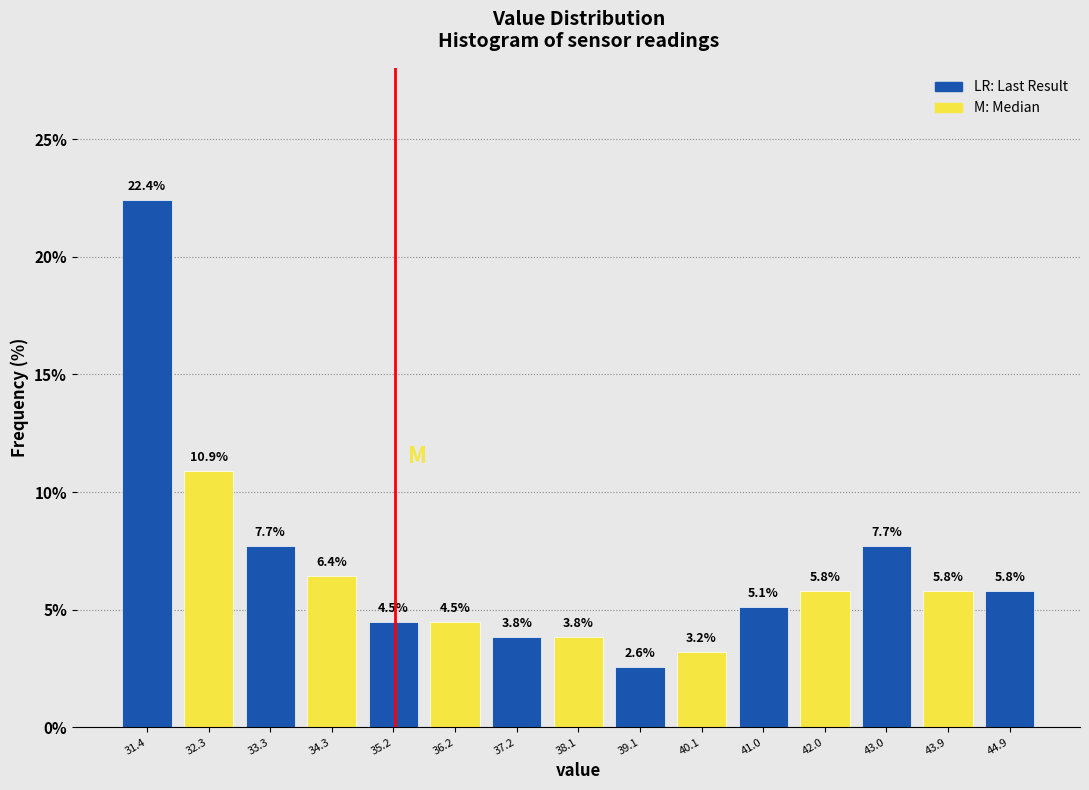

What is the height of the bar covering 38.6 to 39.6 on the x-axis? The bar edges are not printed on the chart, so give them approximately, as read against the axis.

2.6